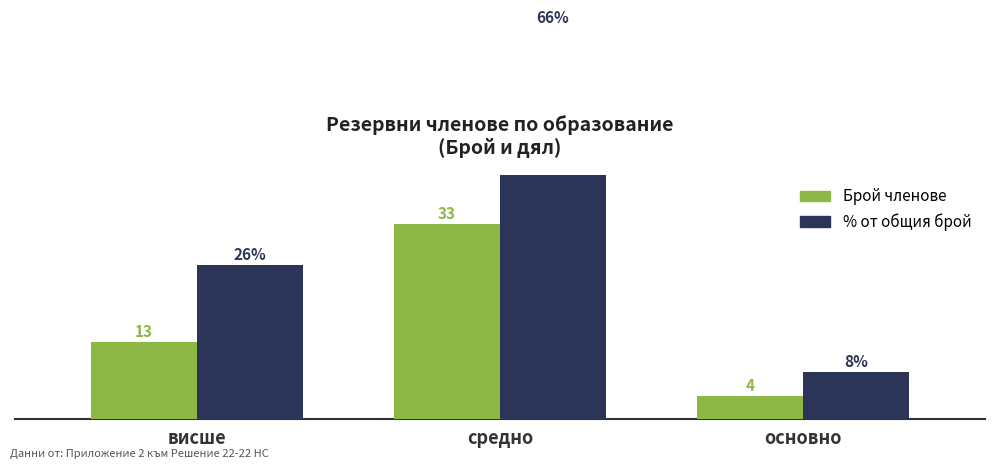

Reading right to left, what are all the values shown in this chart?

Брой членове: основно=4	средно=33	висше=13
% от общия брой: основно=8	средно=66	висше=26